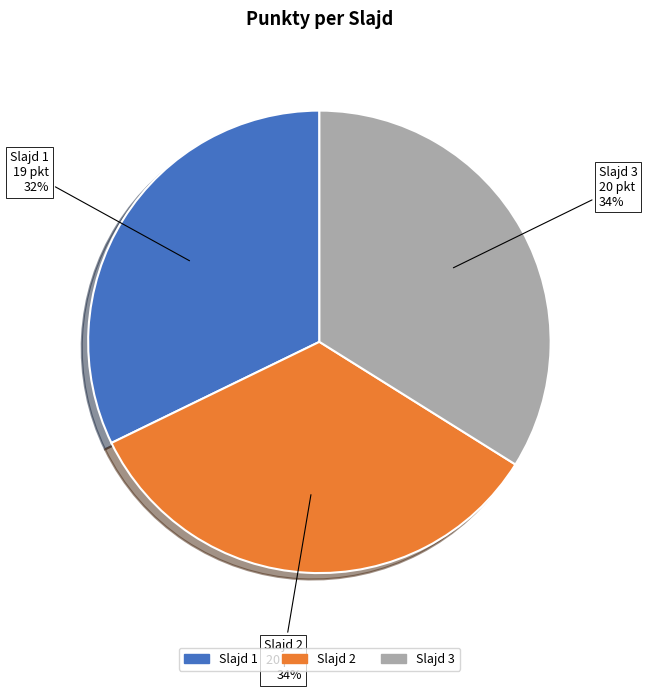

Do Slajd 3 and Slajd 1 together represent more than half of the pie?

Yes